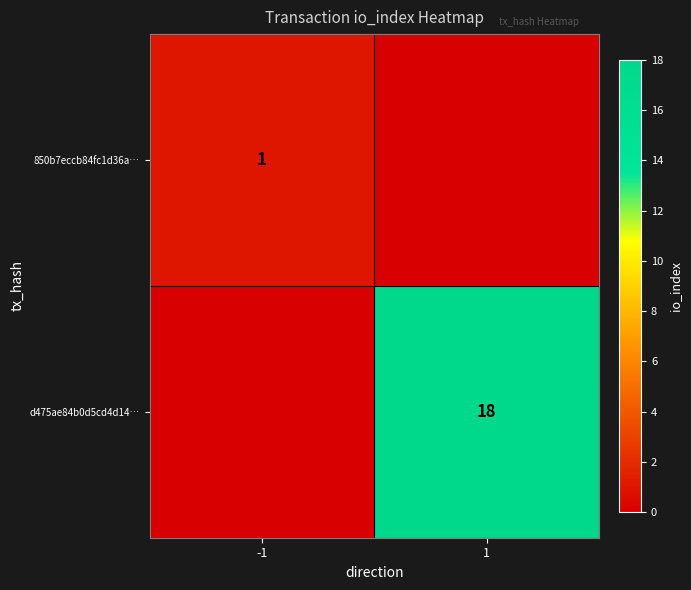

What is the difference between the highest and lowest values at 1?

18